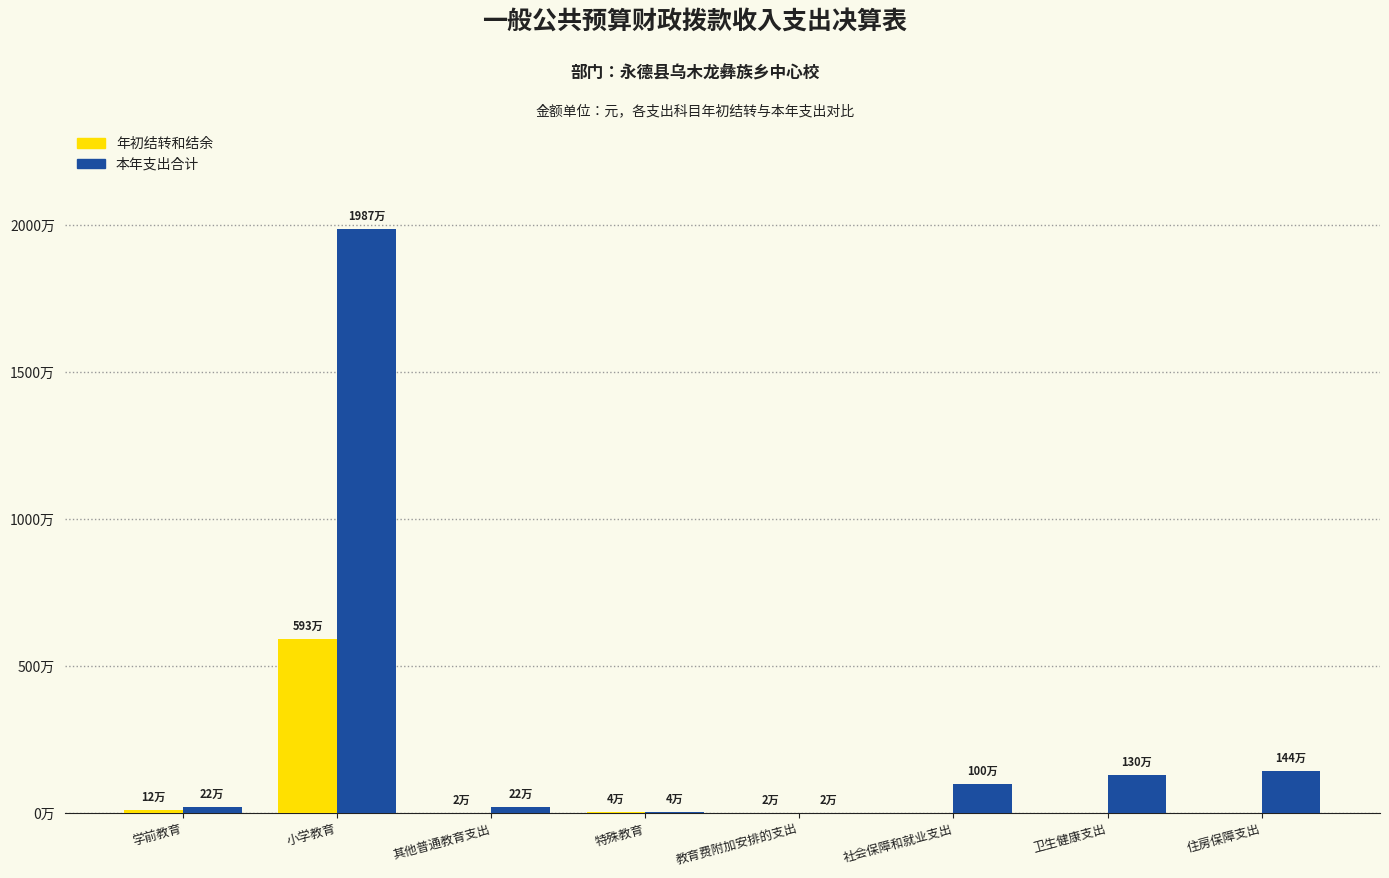

What are all the series names shown in the legend?

年初结转和结余, 本年支出合计